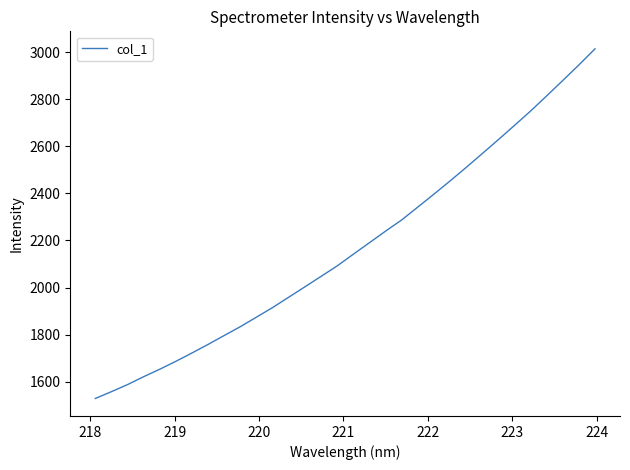

What is the smallest value displayed?

1528.5